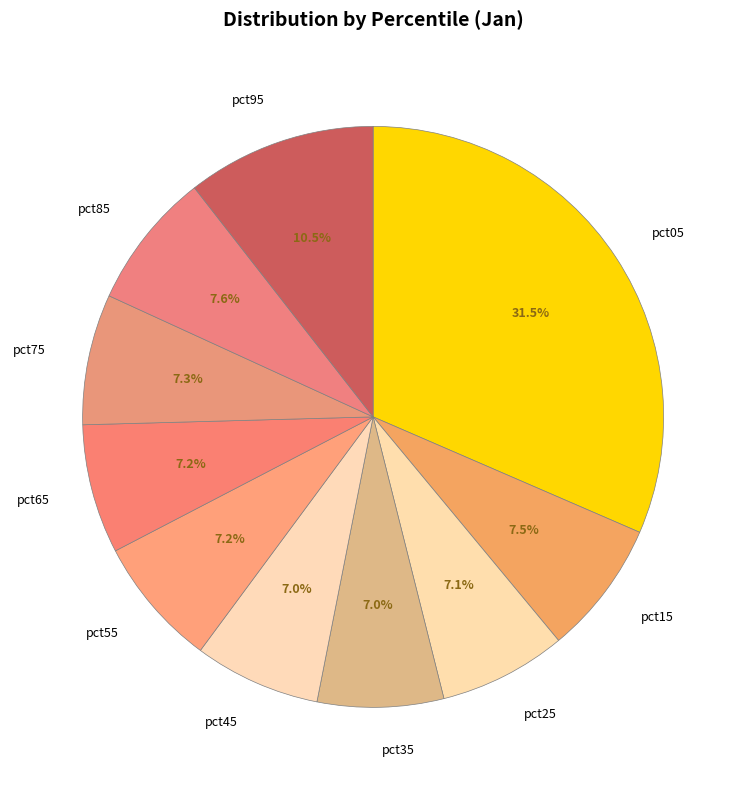

Which slice is the largest?

pct05